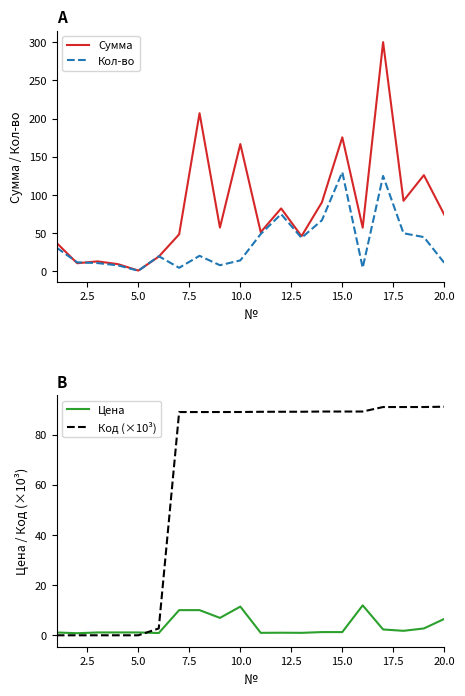

What are all the series names shown in the legend?

Сумма, Кол-во, Цена, Код (×10³)